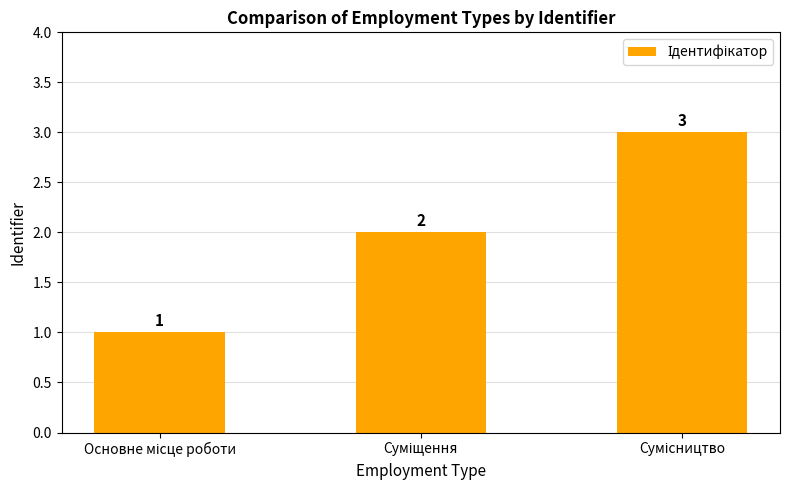

What is the greatest value displayed?

3